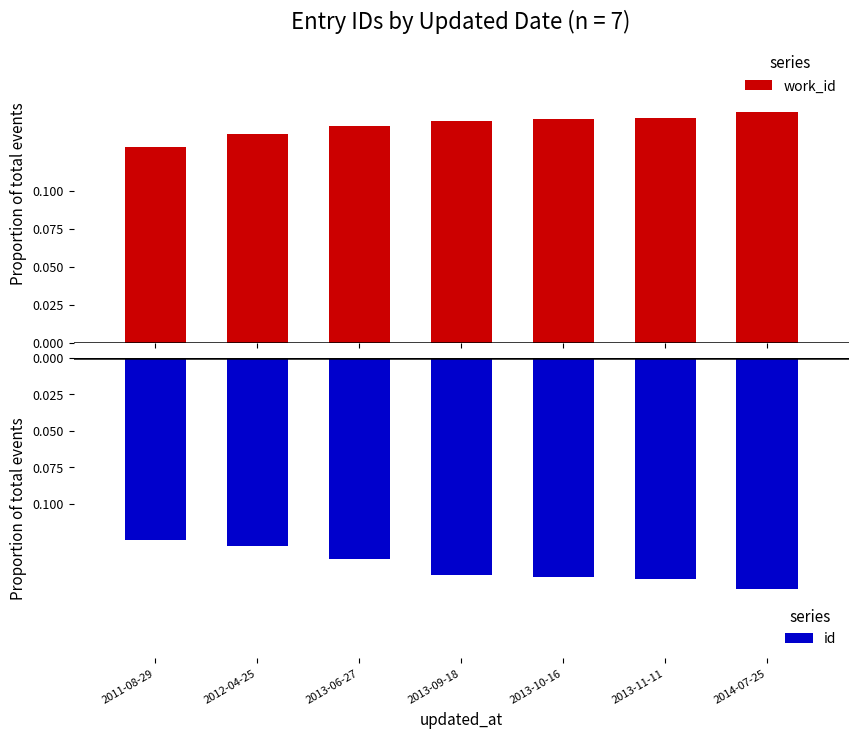

Reading left to right, transcribe all the data shown in this chart.

work_id: 2011-08-29=0.1	2012-04-25=0.1	2013-06-27=0.1	2013-09-18=0.1	2013-10-16=0.1	2013-11-11=0.1	2014-07-25=0.2
id: 2011-08-29=-0.1	2012-04-25=-0.1	2013-06-27=-0.1	2013-09-18=-0.1	2013-10-16=-0.2	2013-11-11=-0.2	2014-07-25=-0.2